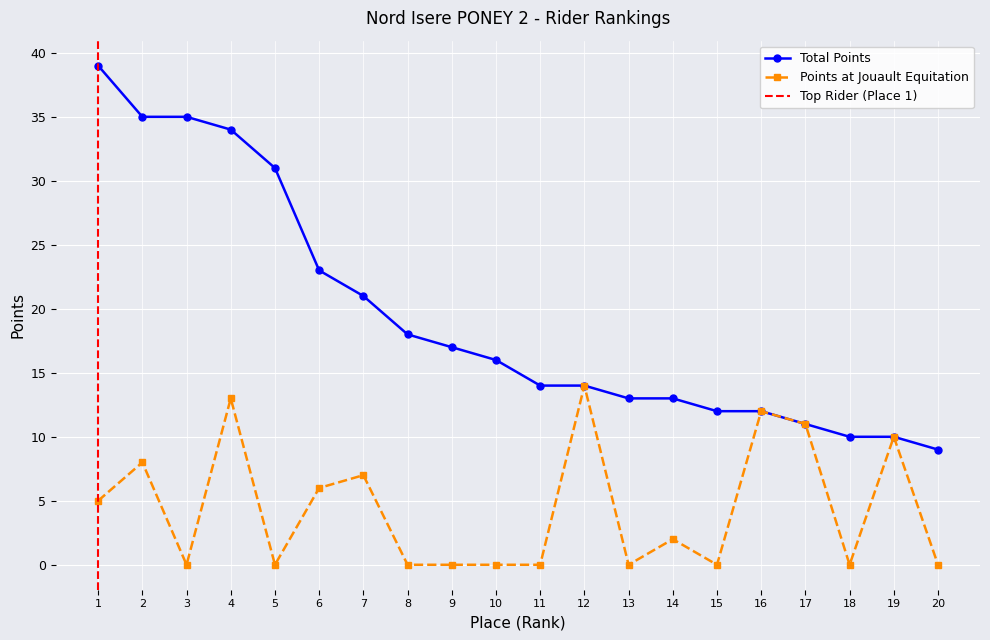

True or false: Points at Jouault Equitation and Total Points cross at least once.

False